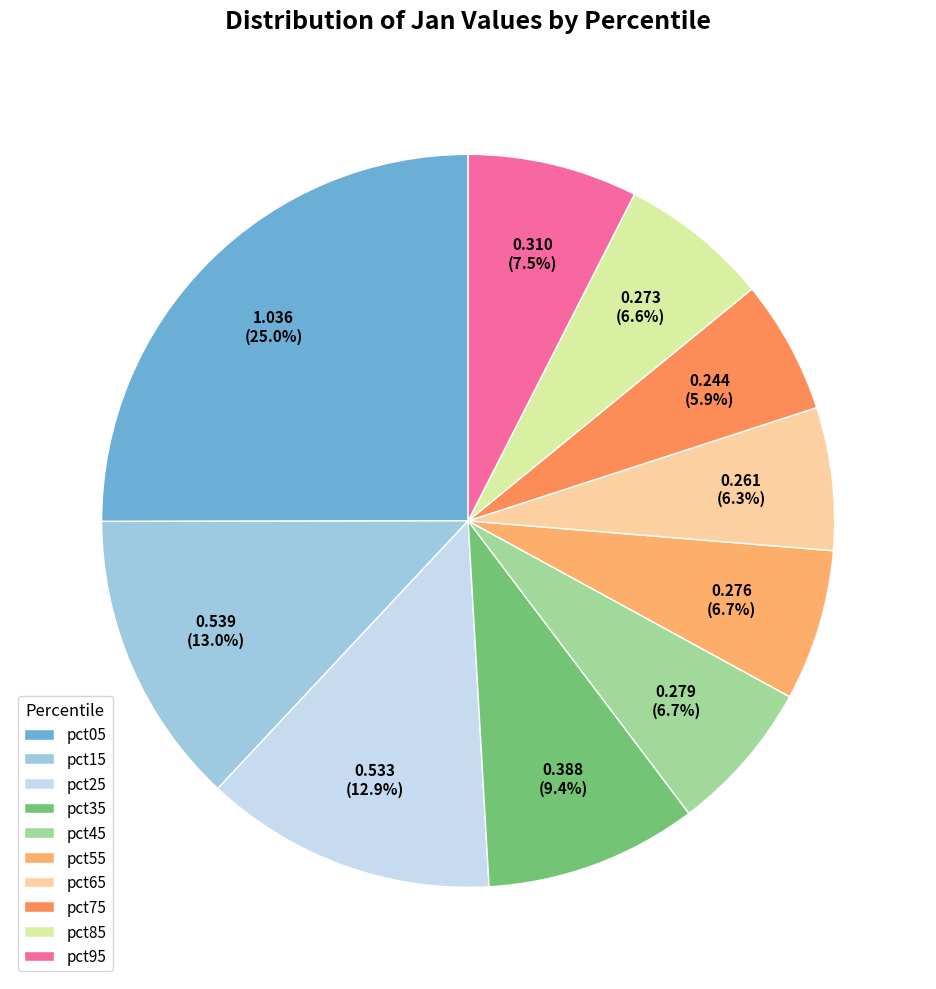

To the nearest percent, what is the difference between the largest and smallest slice percentages?

19%